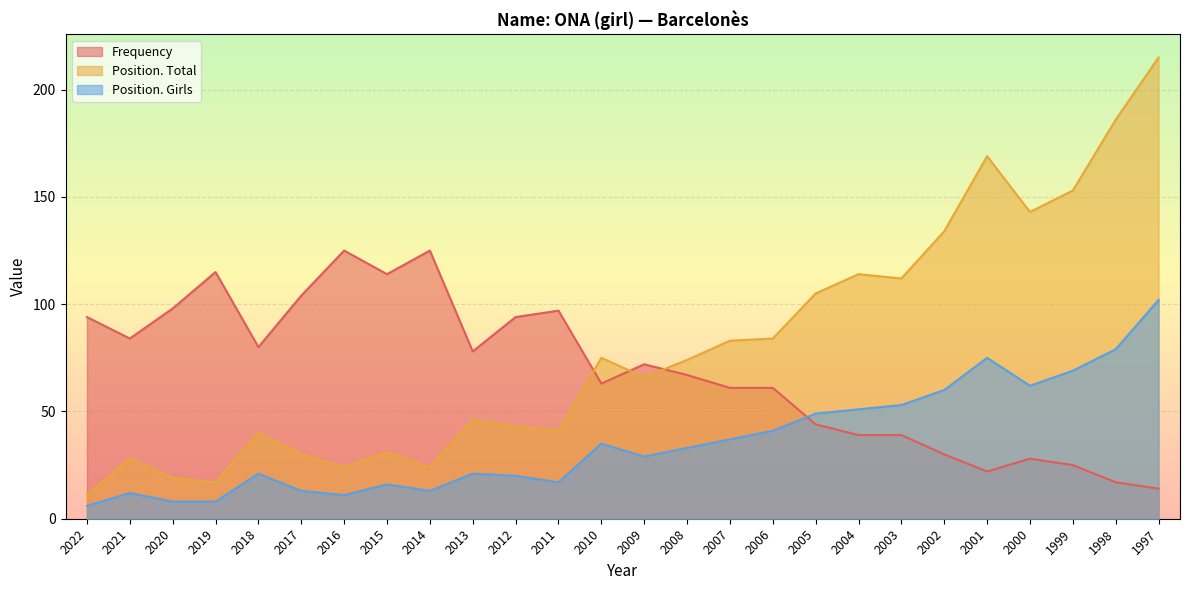

Which series has the largest total across all categories?

Position. Total